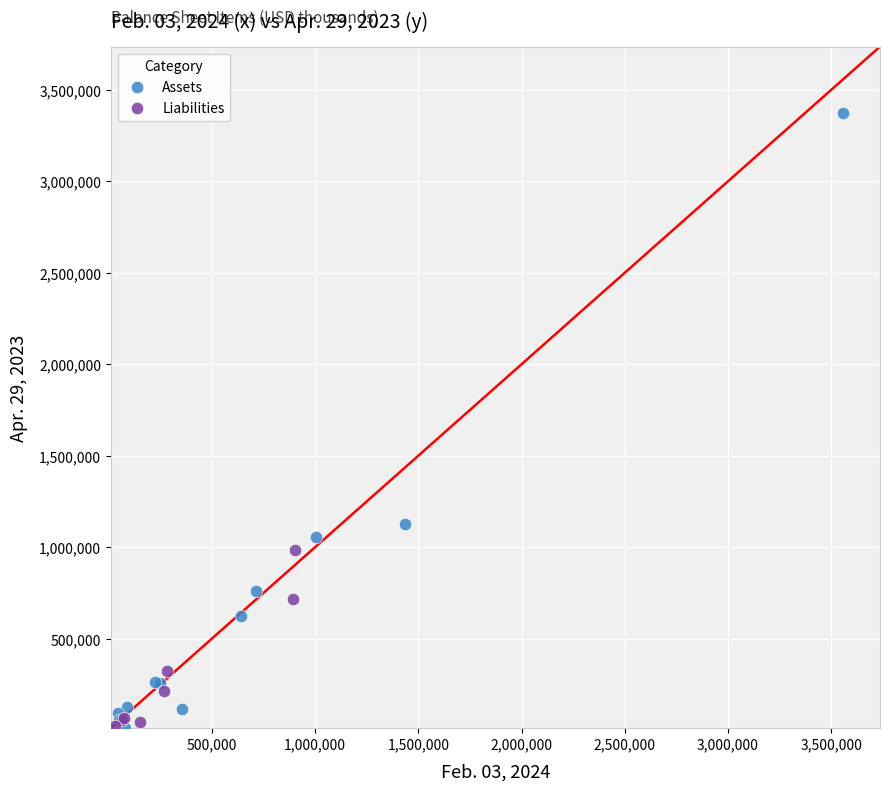

Which series contains the highest Y value?

Assets